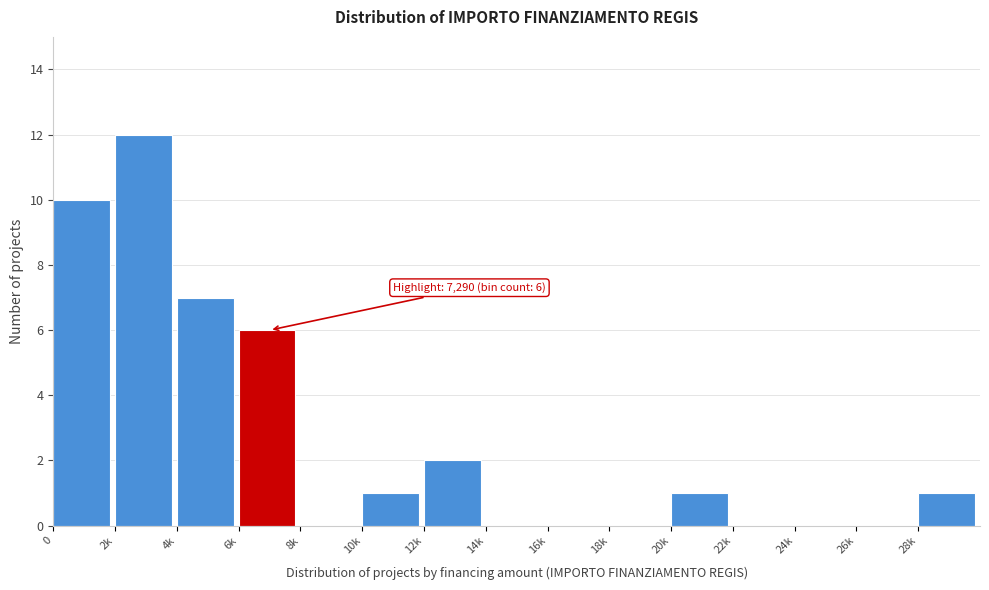

Reading left to right, extract all data points from this chart.

0=10	2k=12	4k=7	6k=6	8k=0	10k=1	12k=2	14k=0	16k=0	18k=0	20k=1	22k=0	24k=0	26k=0	28k=1